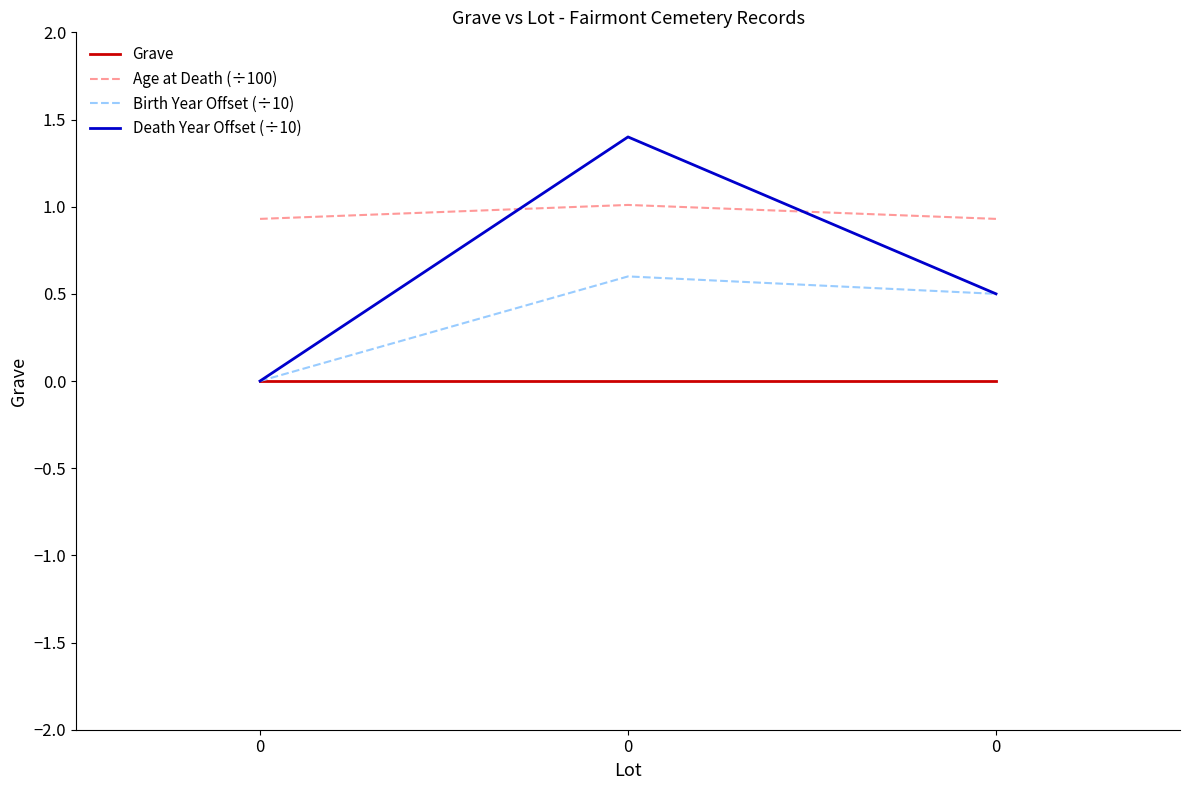

True or false: Birth Year Offset (÷10) has a value of 0.0 at 0.

True